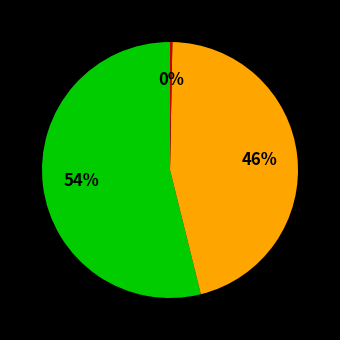

Does any single category account for the majority?

Yes